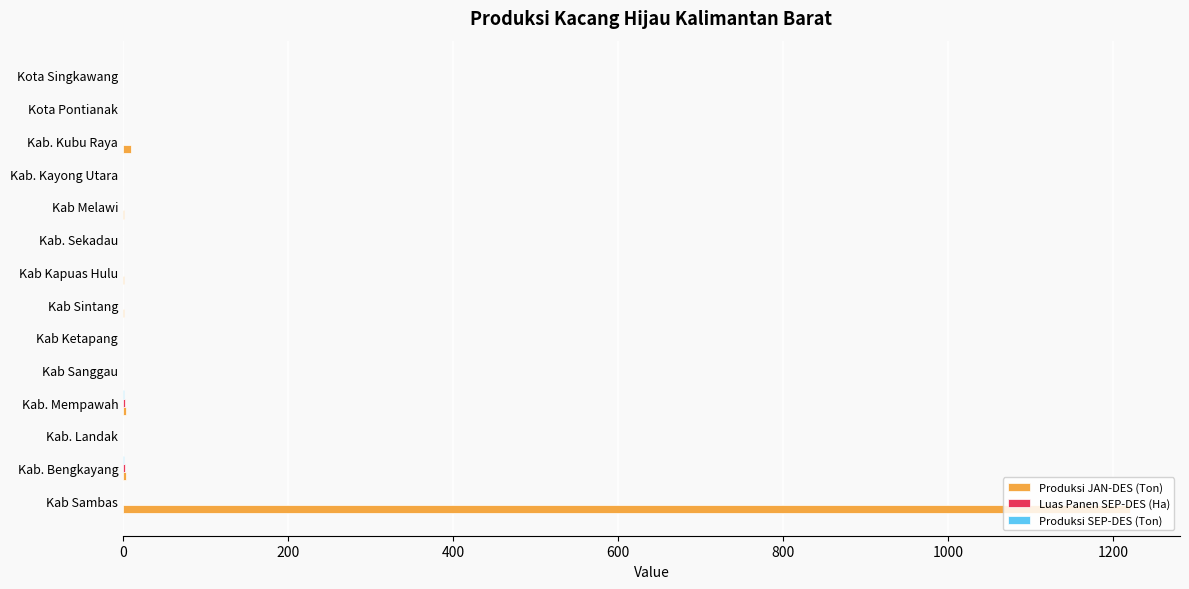

The Produksi JAN-DES (Ton) series shows 697.9 at Kab. Landak. True or false?

False